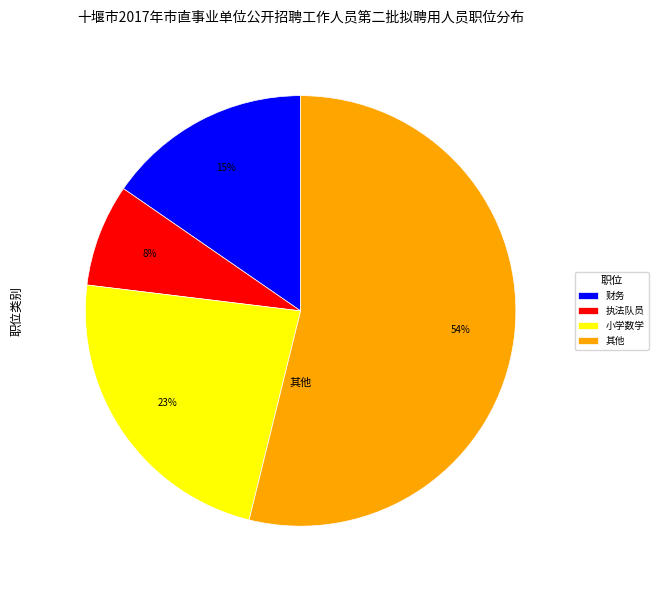

Combined, do 财务 and 其他 account for over 50%?

Yes